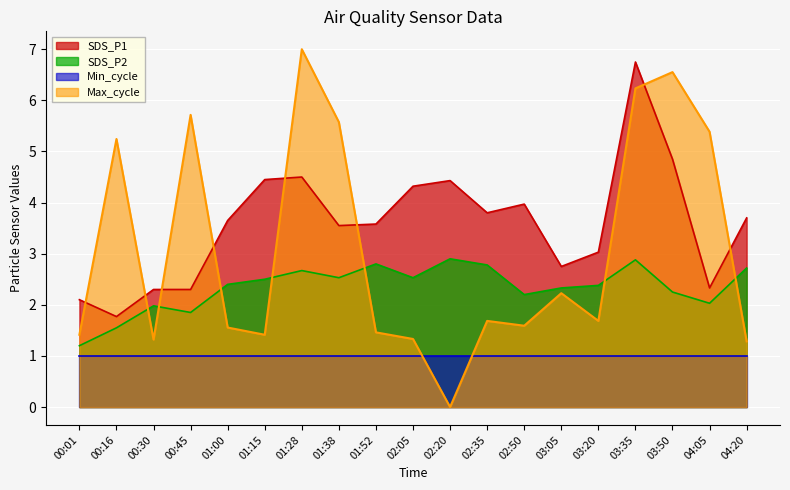

What is the spread (max minus min) of values at 02:20?

4.4